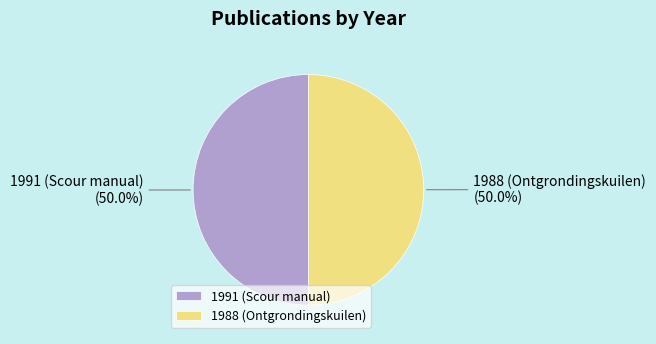

Do 1988 (Ontgrondingskuilen) and 1991 (Scour manual) together represent more than half of the pie?

Yes